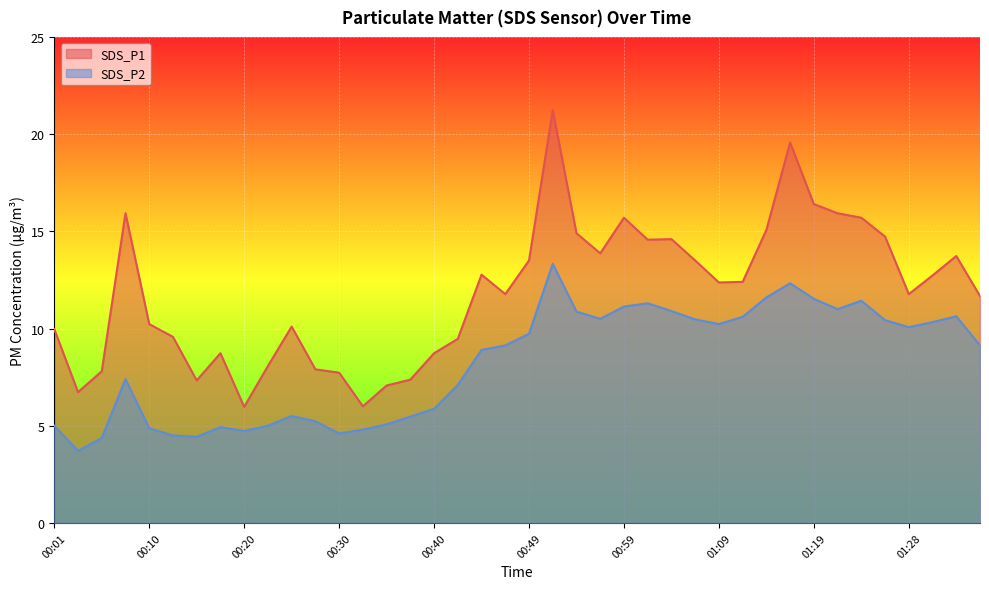

How many series are shown in this chart?

2